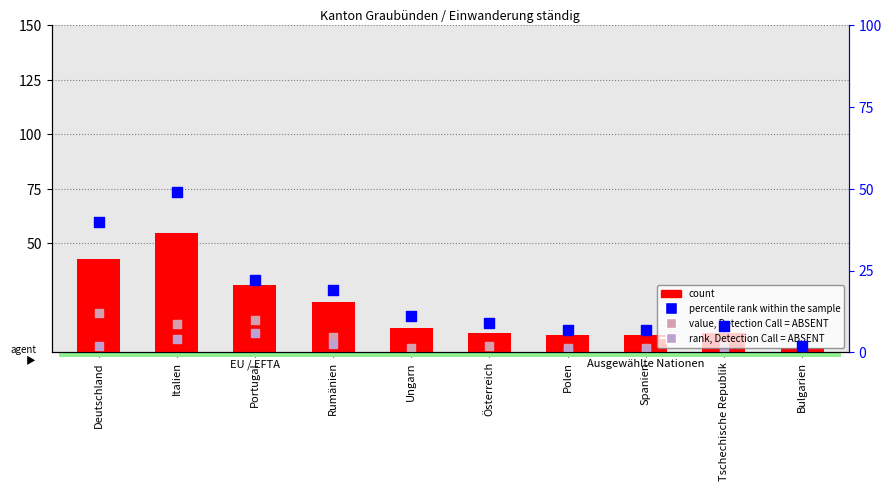

At how many categories does at least one series exceed 4?

9